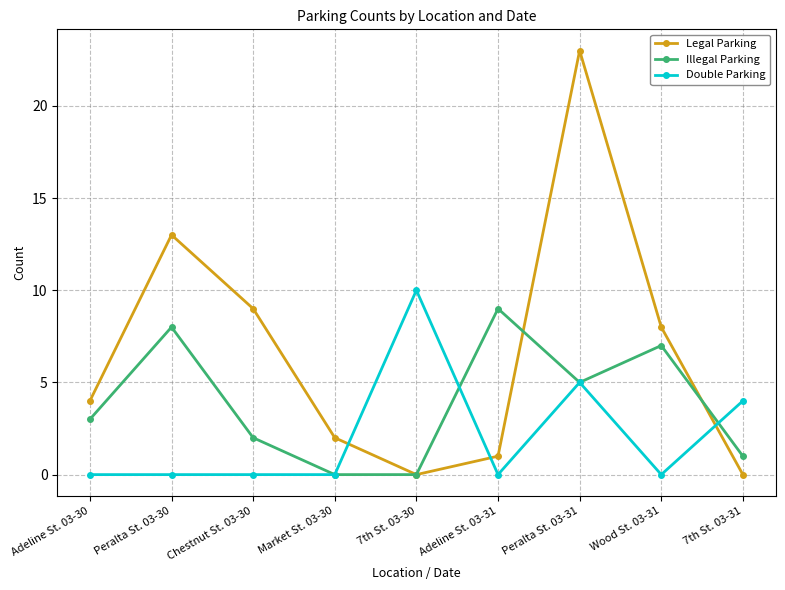

Rank the series at 7th St. 03-31 from highest to lowest value.

Double Parking, Illegal Parking, Legal Parking